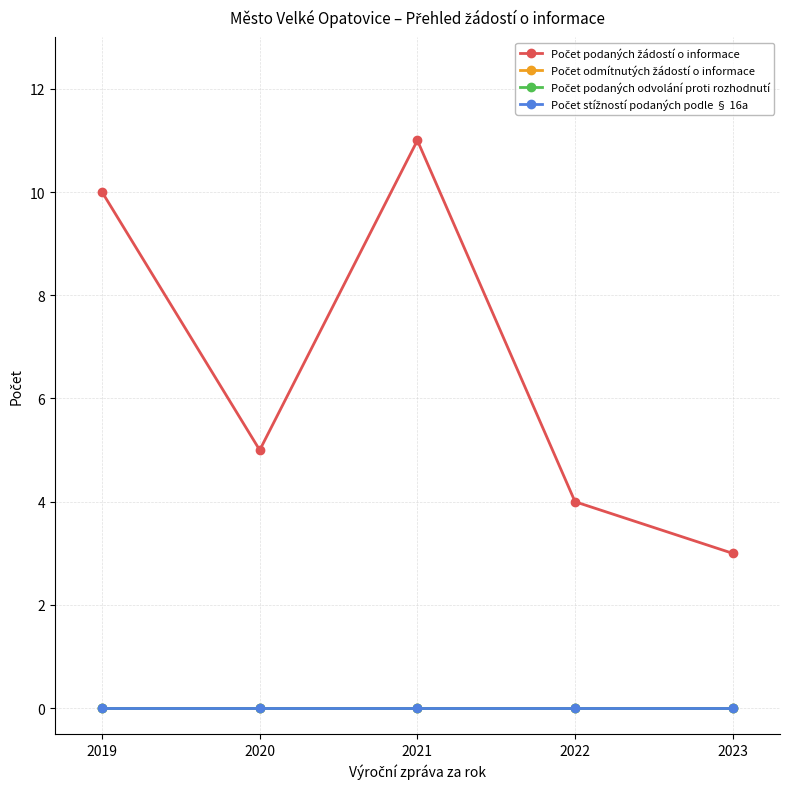

Reading left to right, extract all data points from this chart.

Počet podaných žádostí o informace: 10	5	11	4	3
Počet odmítnutých žádostí o informace: 0	0	0	0	0
Počet podaných odvolání proti rozhodnutí: 0	0	0	0	0
Počet stížností podaných podle § 16a: 0	0	0	0	0